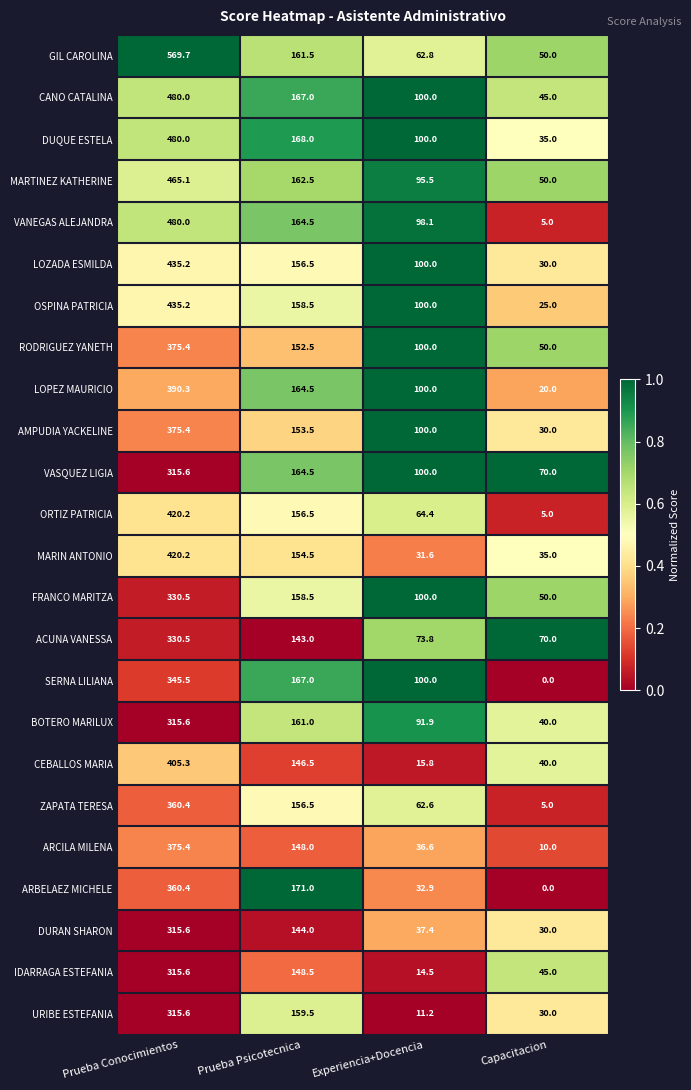

What is the difference between the maximum and second lowest values in the ORTIZ PATRICIA series?

355.8